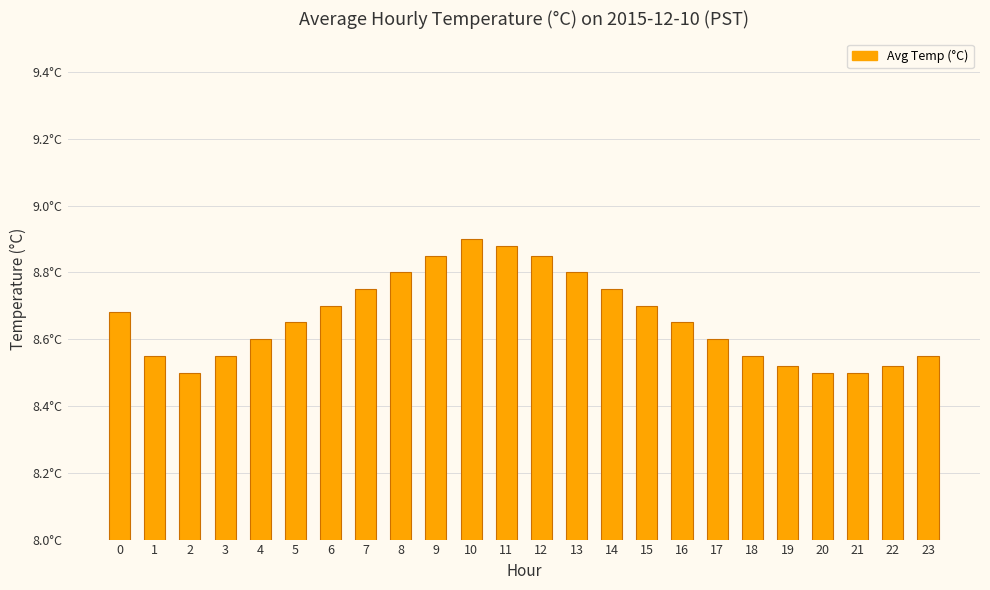

What is the difference between the maximum and minimum values?

0.4